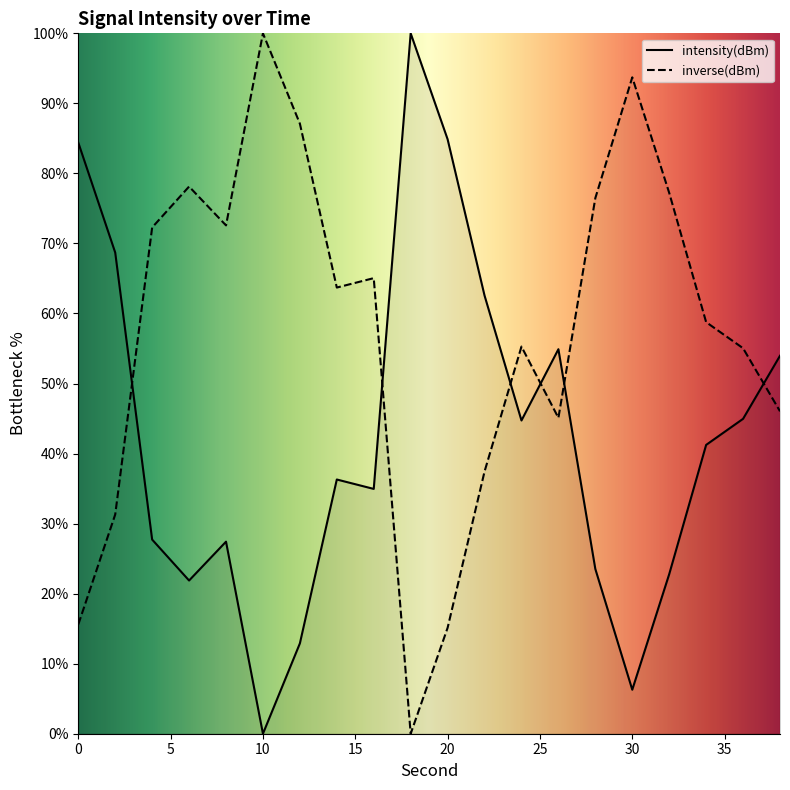

How many categories are shown in the chart?

20